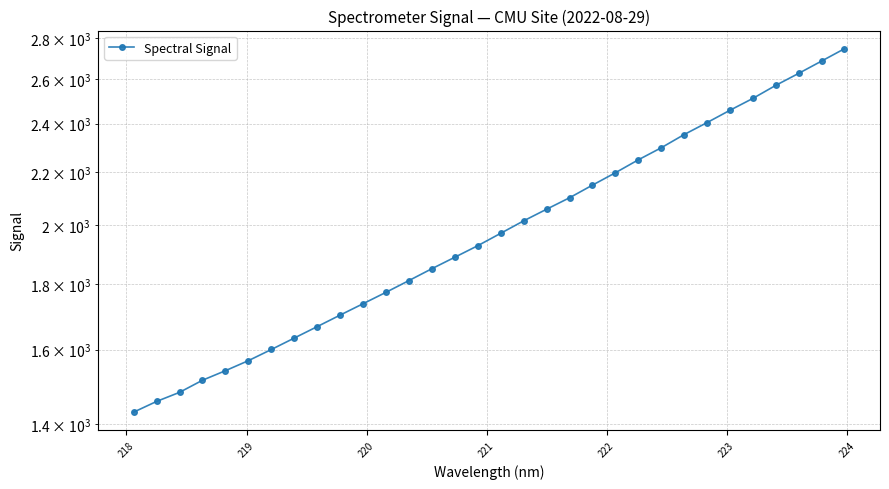

What is the smallest value displayed?

1430.1